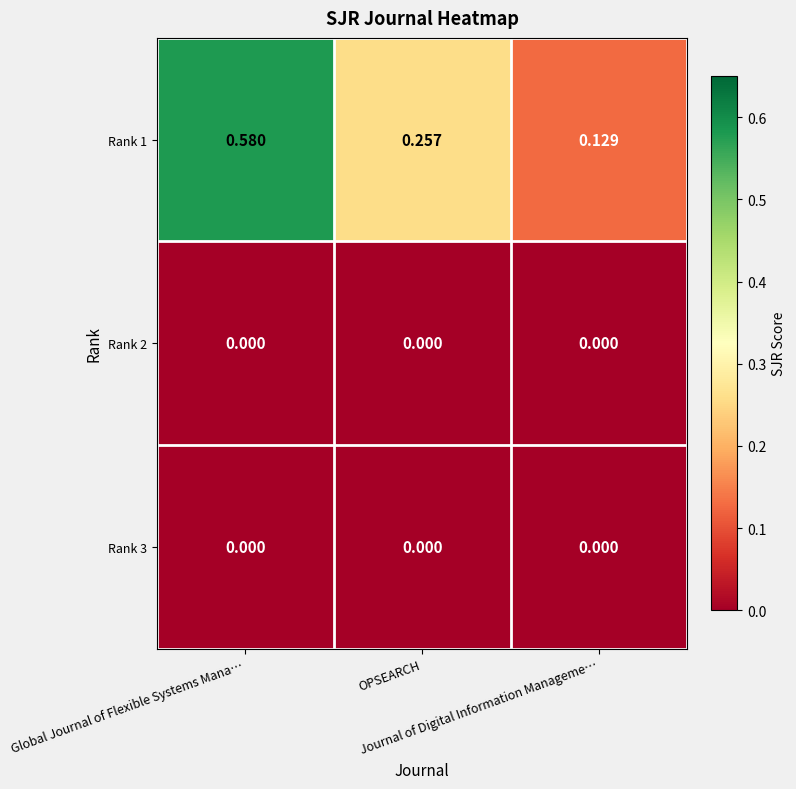

How many distinct data groups are displayed?

3